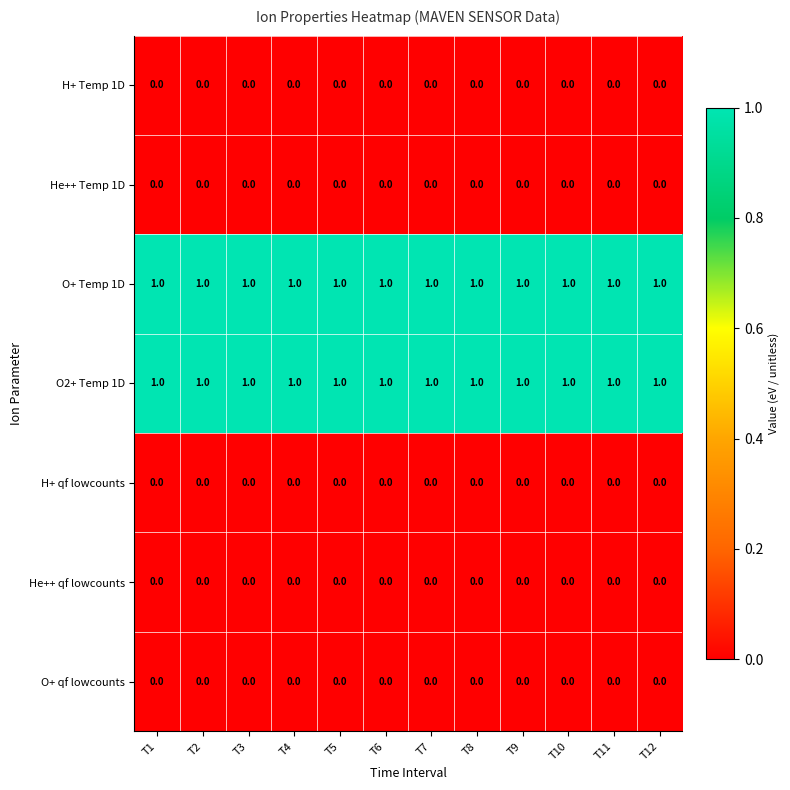

At how many categories does at least one series exceed 0?

12